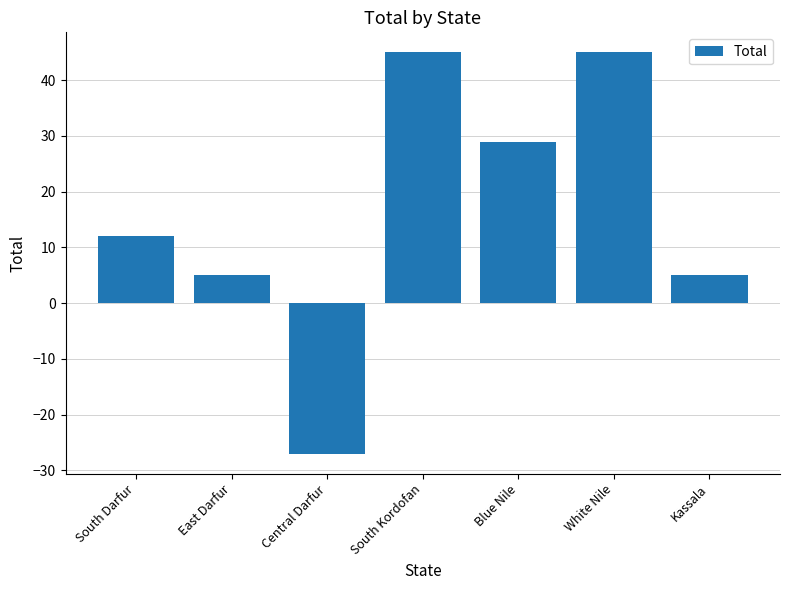

What position from the right is South Kordofan?

4